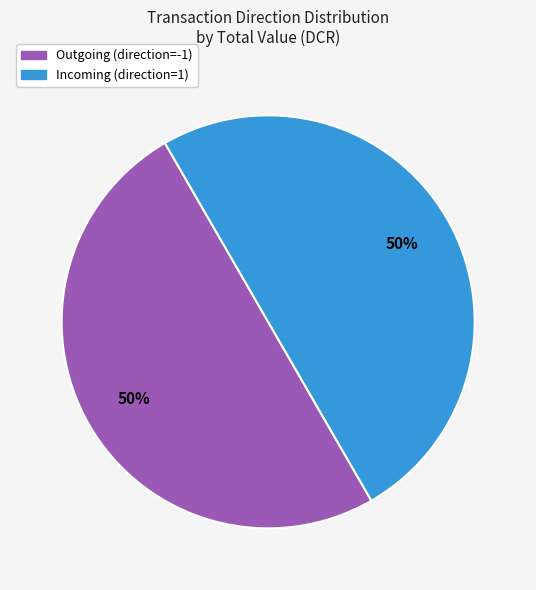

True or false: Incoming (direction=1) accounts for 50% of the total.

True